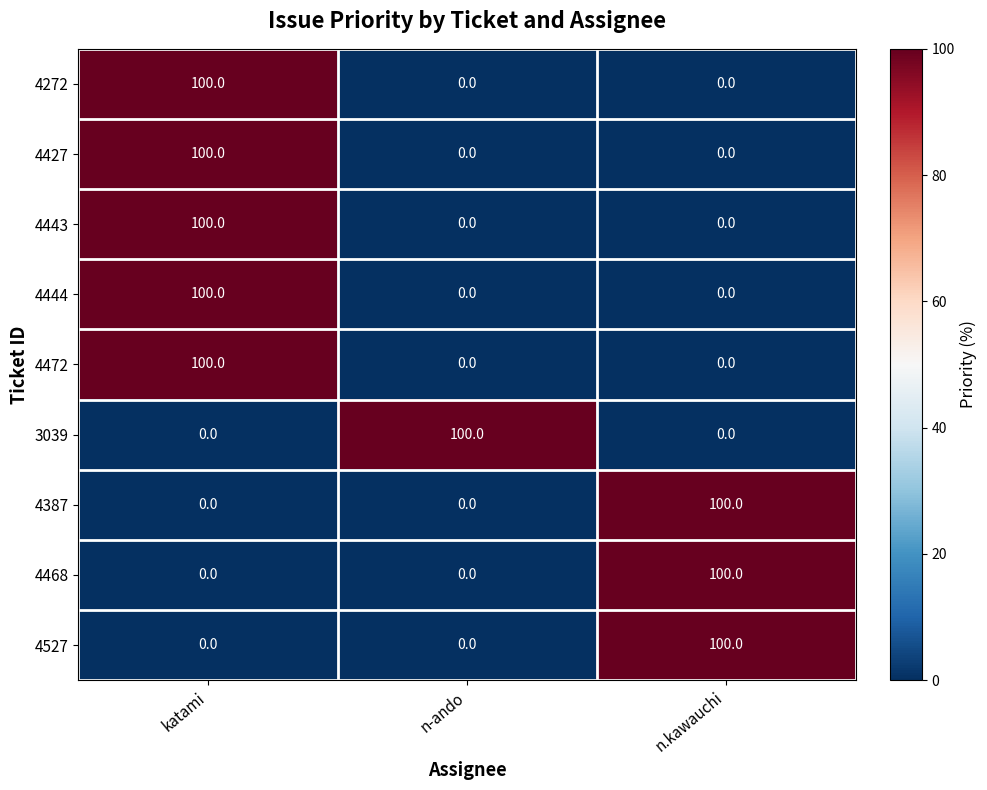

What is the difference between the maximum and minimum values in the 4387 series?

100